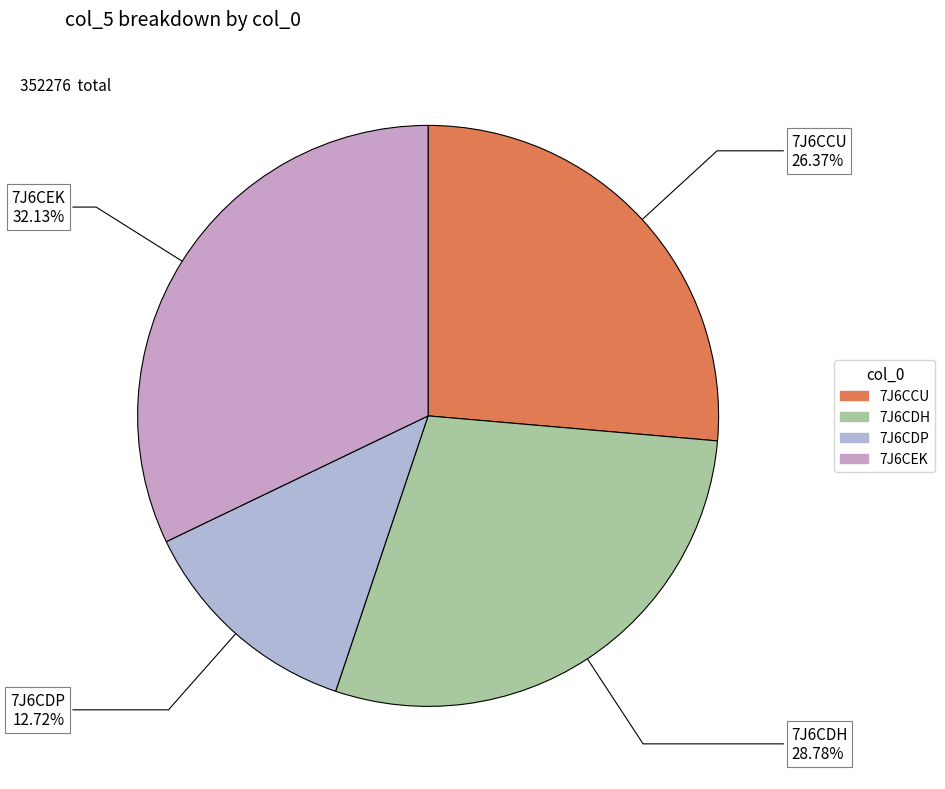

How many slices are in this pie chart?

4